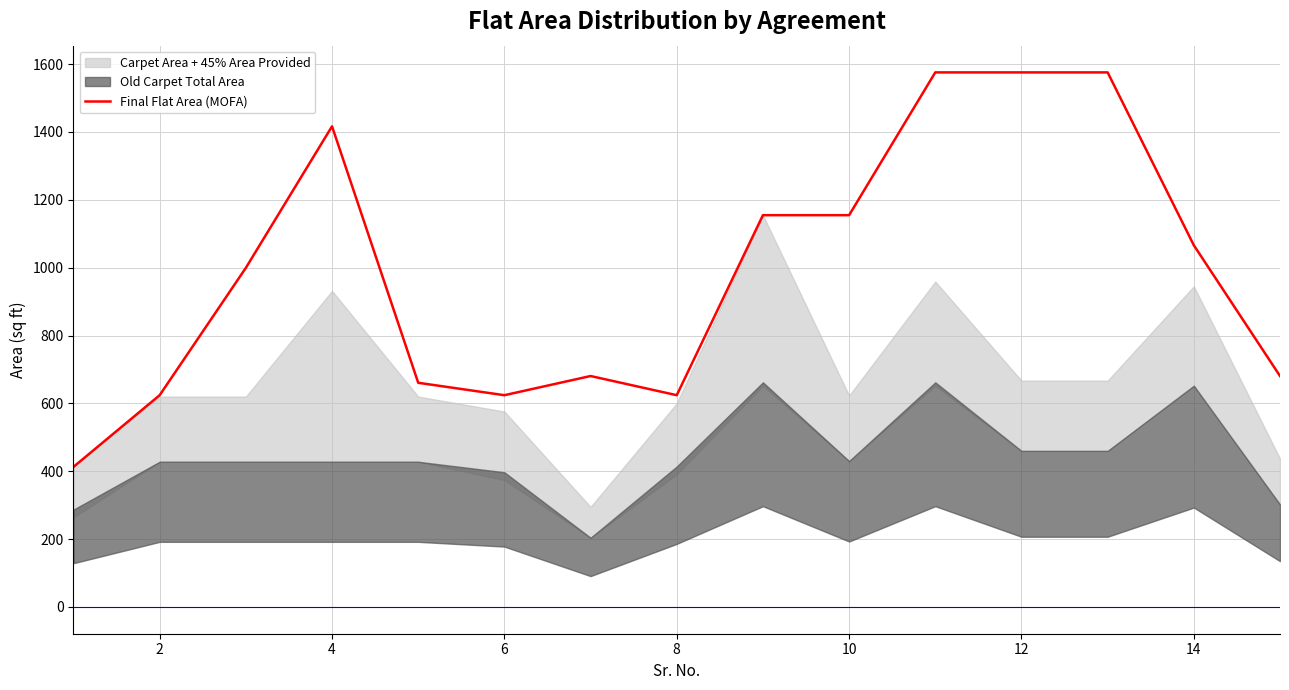

How many values are below 999?

7